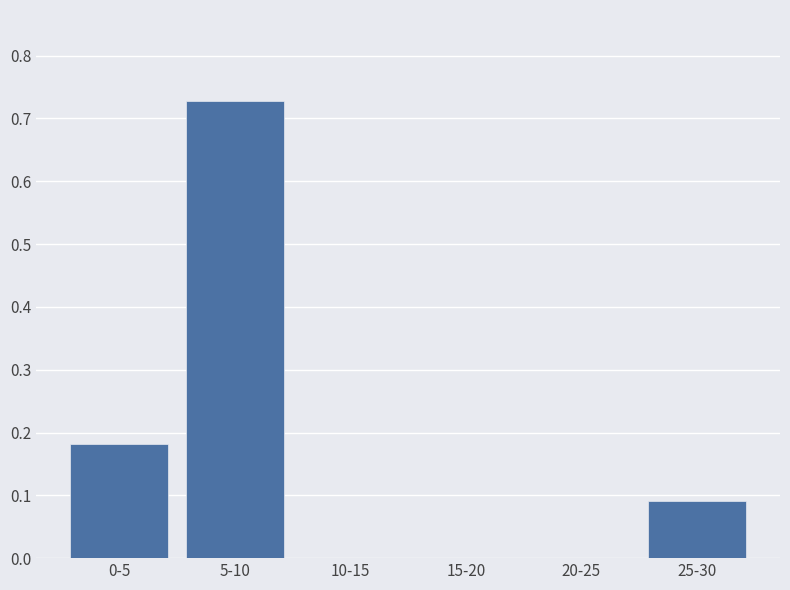

What is the sum of the values at 25-30 and 0-5?

0.3